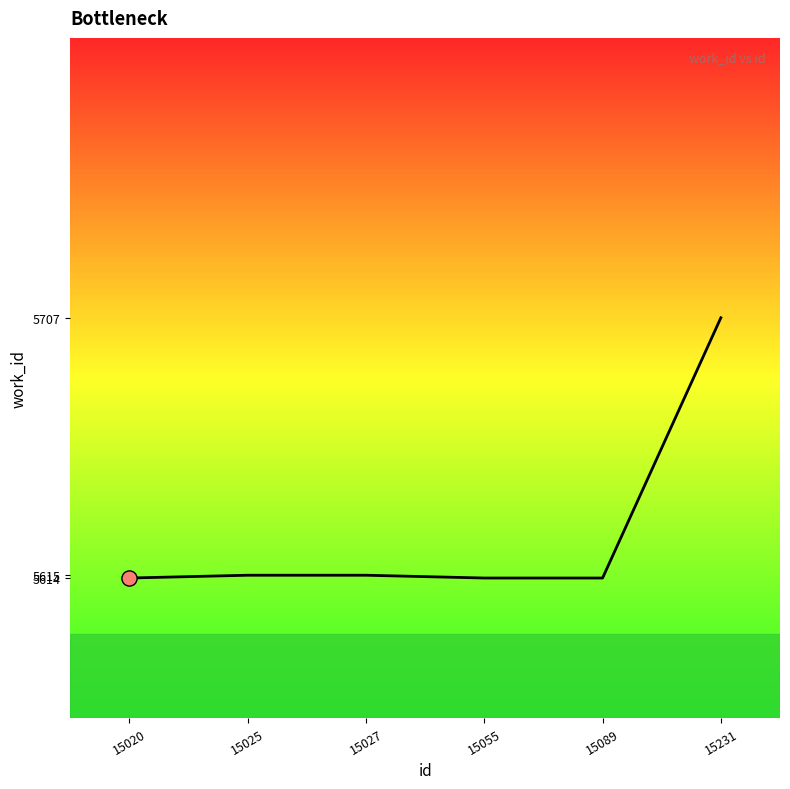

What is the ratio of the value at 15025 to the value at 15027?

1.0